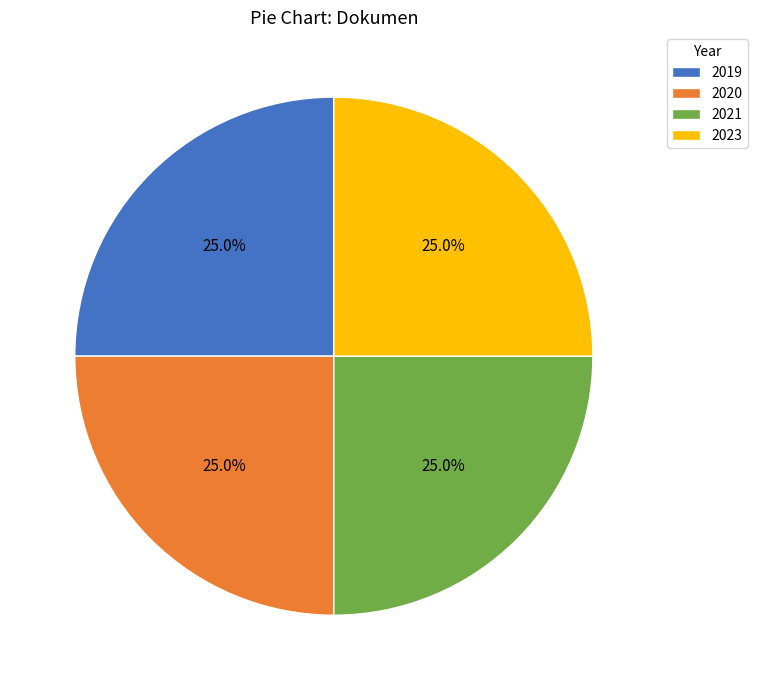

Is there any slice that represents more than half of the pie?

No